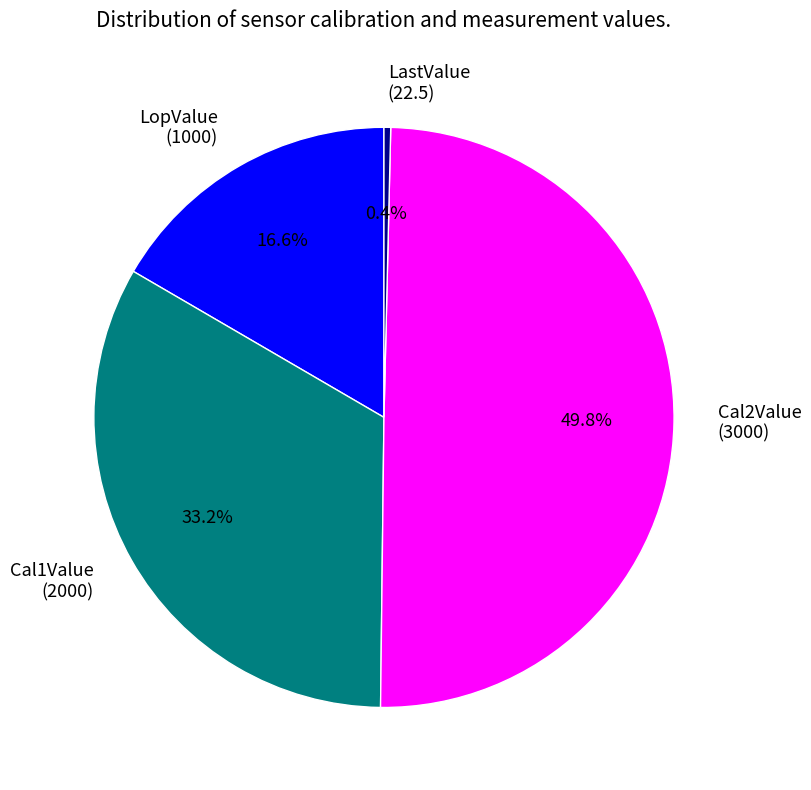

Does LopValue represent more than half of the total?

No